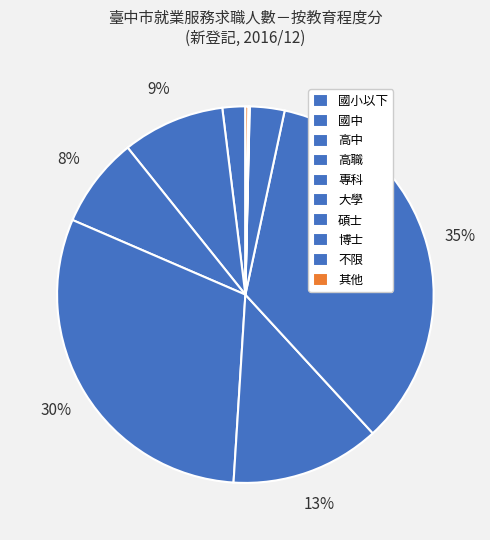

What percentage is the 高中 slice, to the nearest percent?

8%